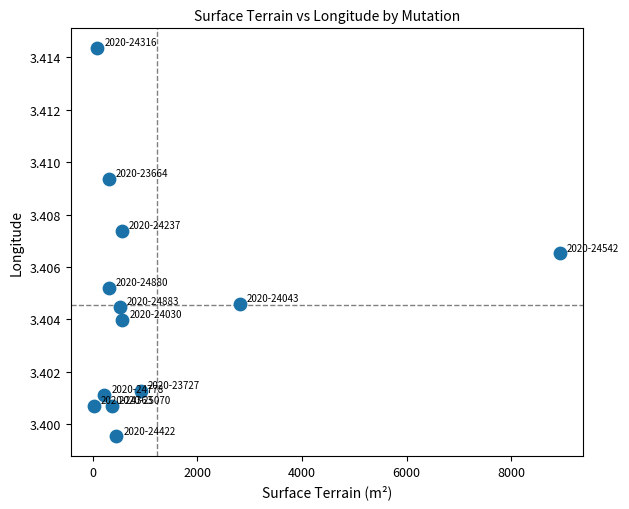

What is the range of X values (max minus min)?

8915.0